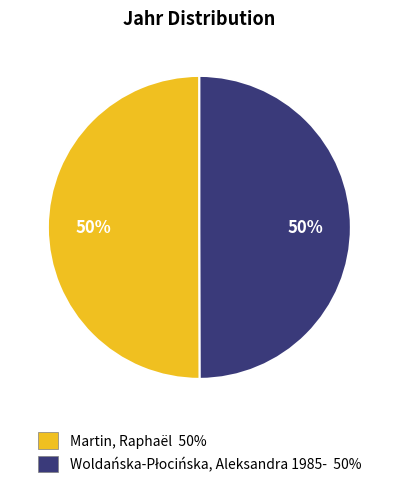

To the nearest percent, what is the average slice percentage?

50%